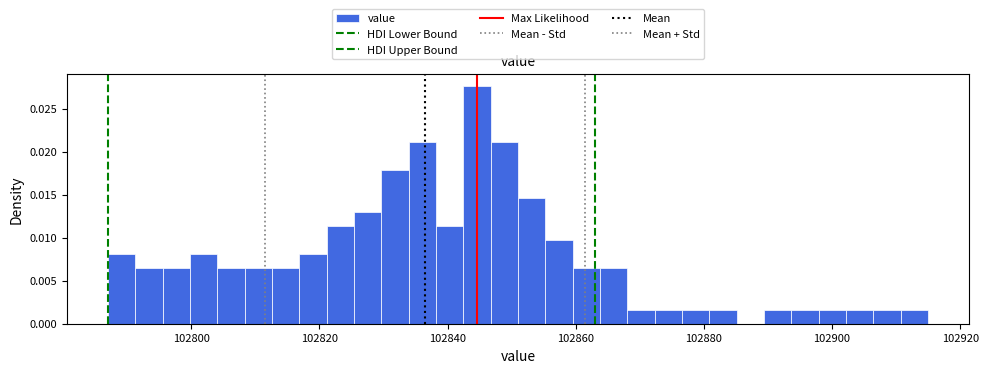

Read against the x-axis, roughly where is the centre of the tallest bar?

102844